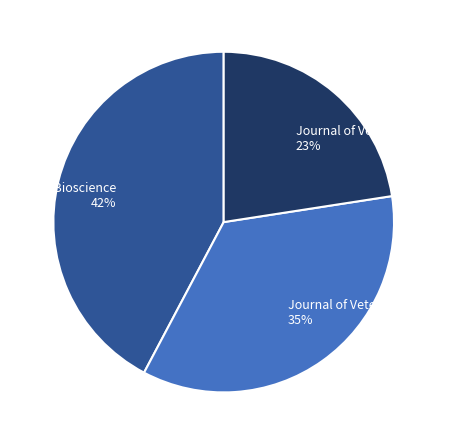

Is Journal of Veterinary Science the majority of the pie?

No